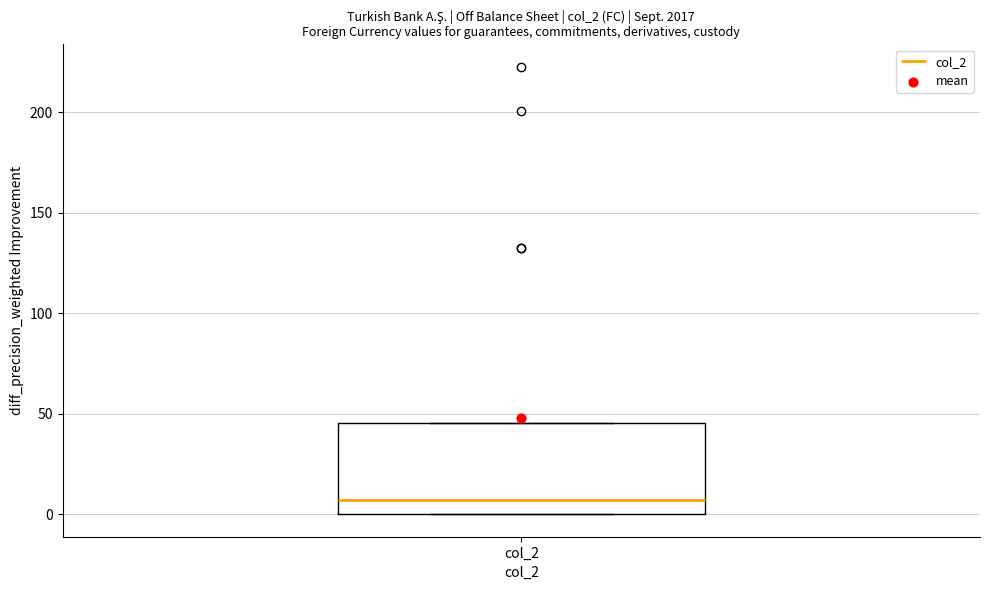

Read this box plot against the y-axis: the position of the median line, the range covered by the box, and the ends of both whiskers. The values are not printed on the chart, so give them approximately, as read against the axis.

median 5, box 0 to 45, whiskers 0 to 45